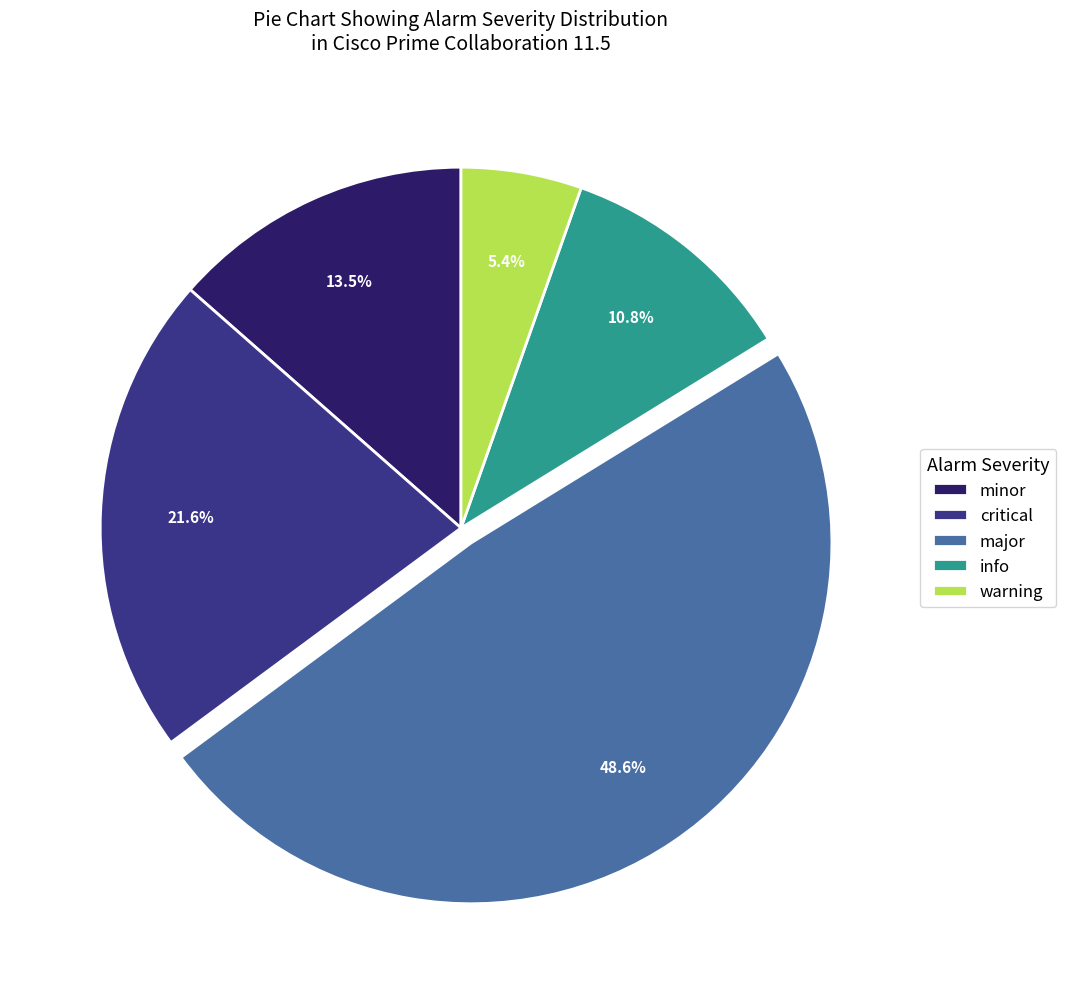

Which slice is the largest?

major